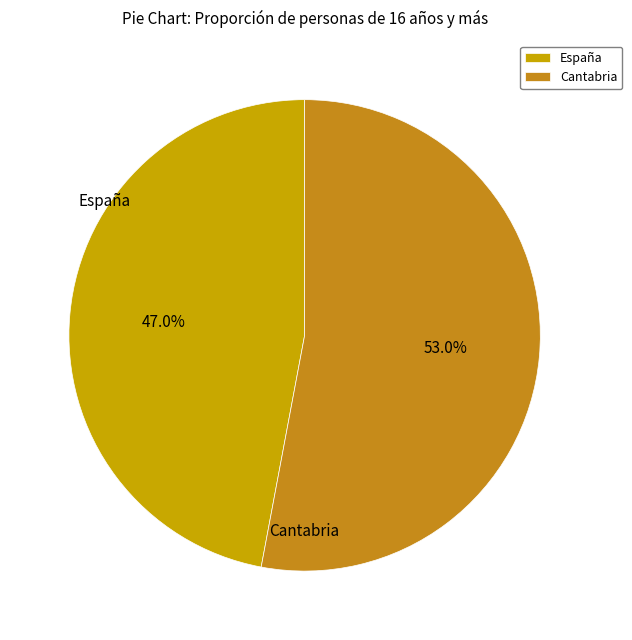

How many segments does this pie chart have?

2